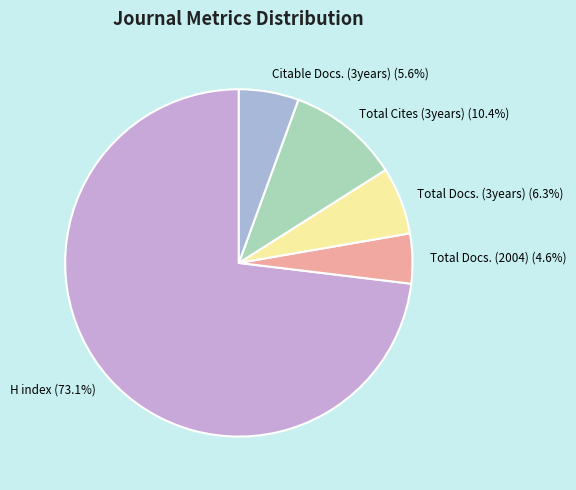

What is the largest slice in the pie chart?

H index